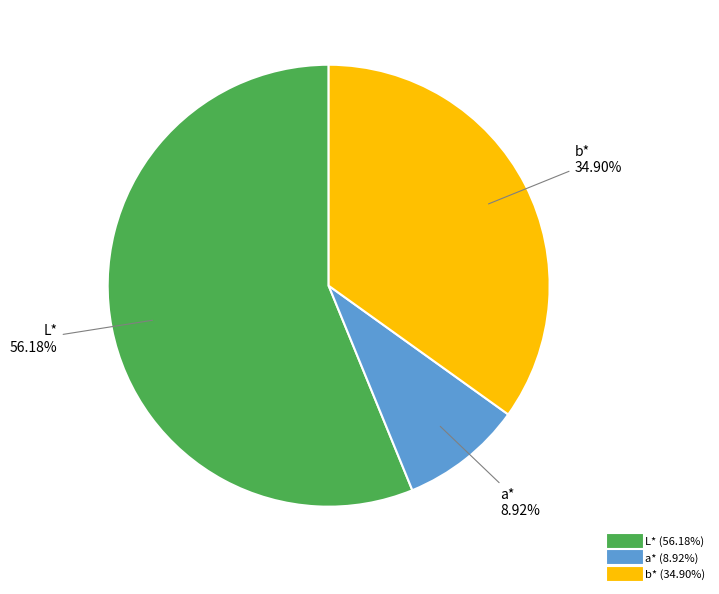

What percentage do L* and b* together represent?

91.1%